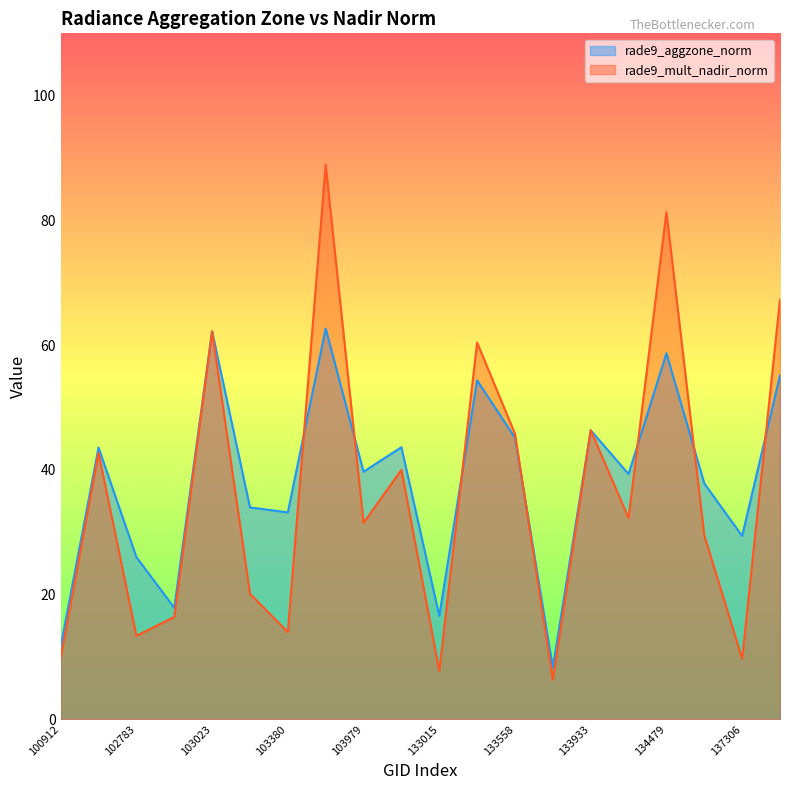

What is the greatest value displayed?

88.9